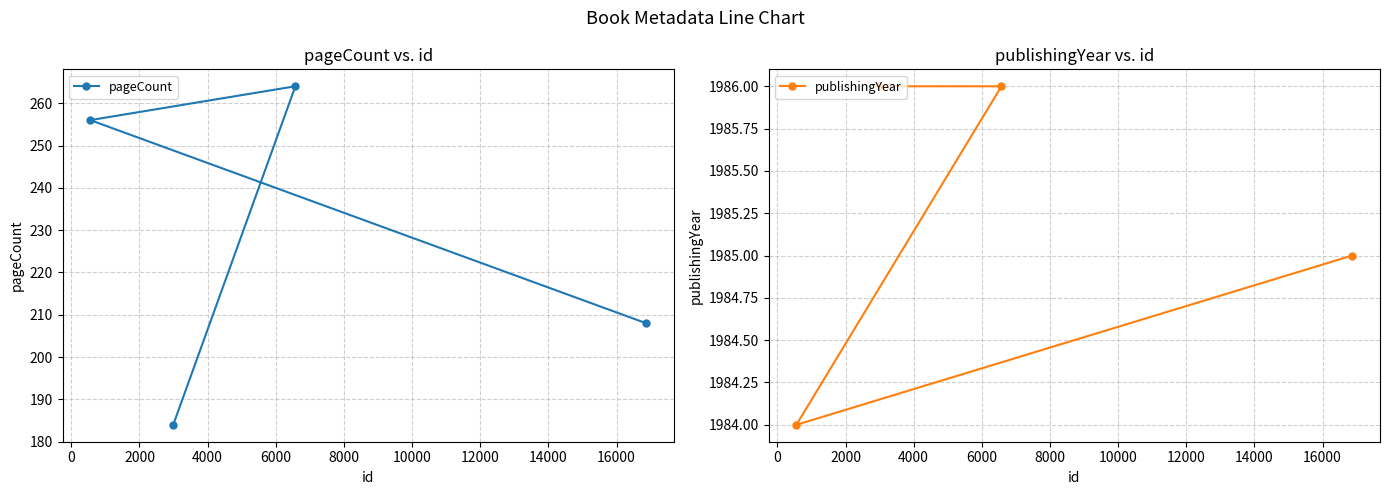

What is the value of the pageCount point at the 4th from the left?

208